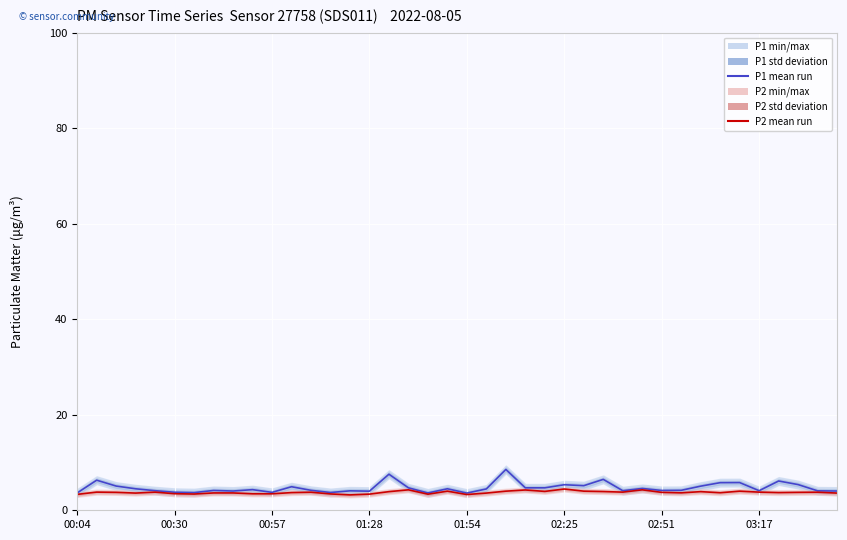

The P2 mean series shows 3.6 at 01:28. True or false?

True